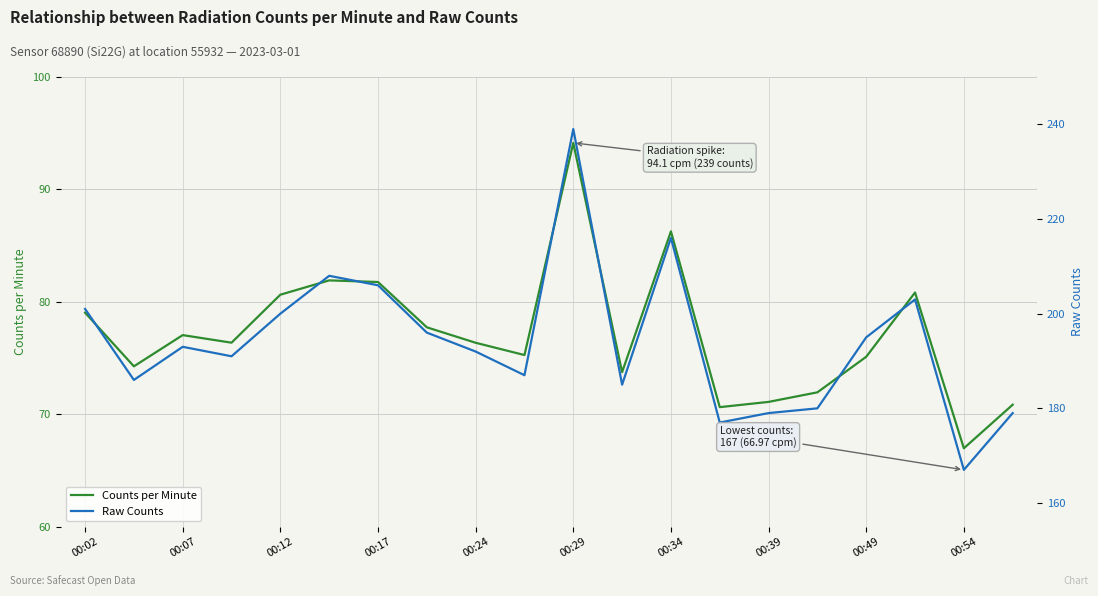

True or false: Raw Counts has a value of 54.2 at 11.

False